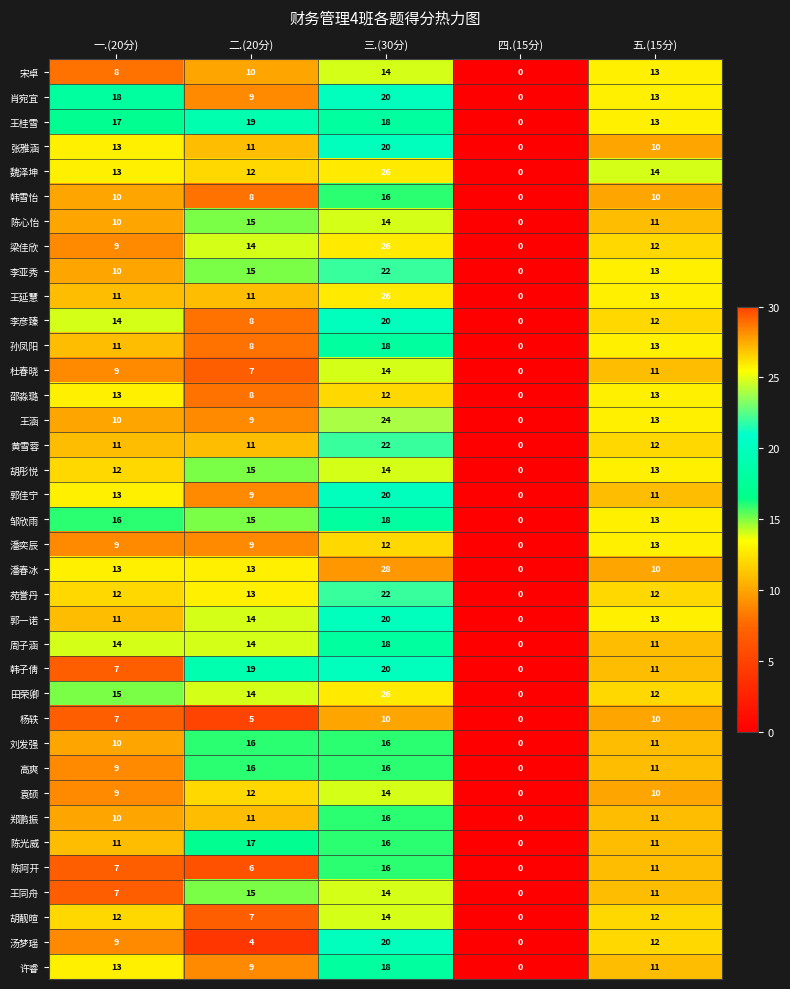

Count the 高爽 values in the range 9 to 16.

4